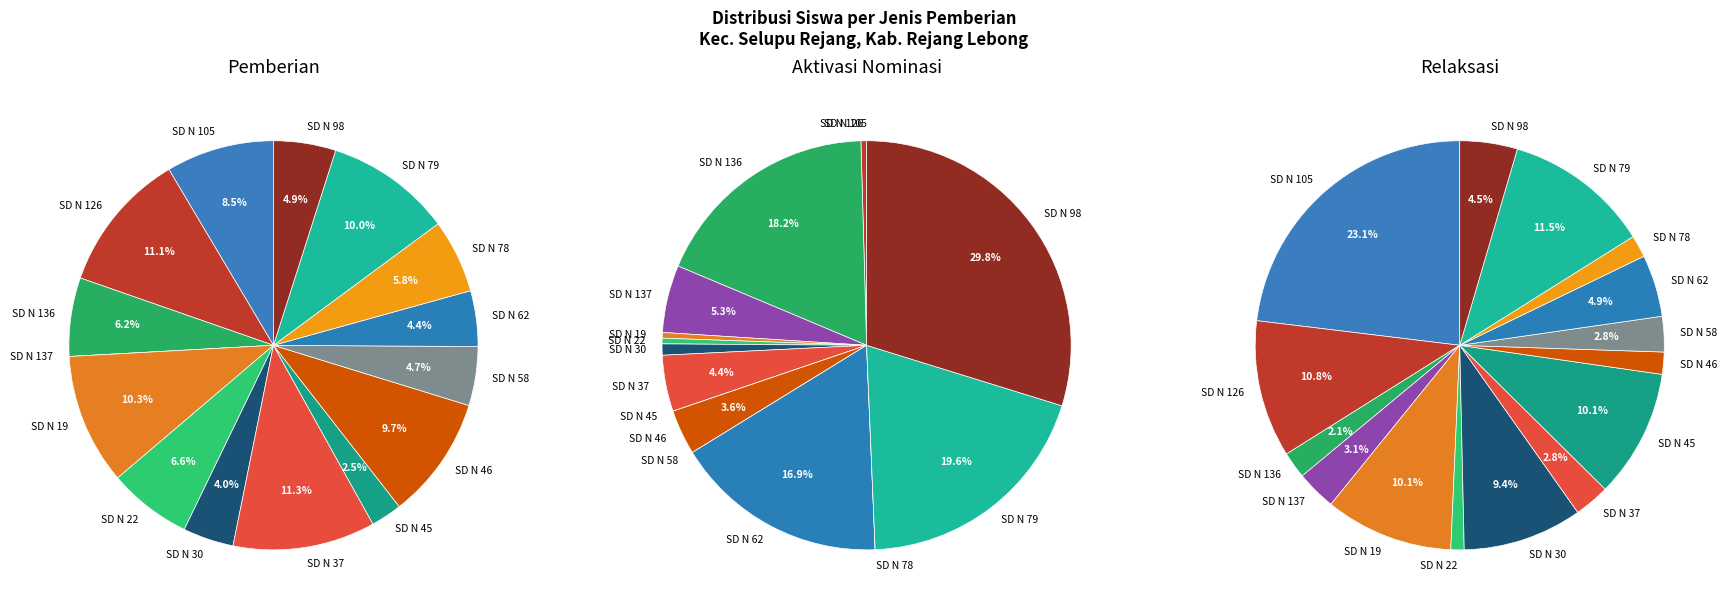

What is the smallest slice in the pie chart?

SD N 137